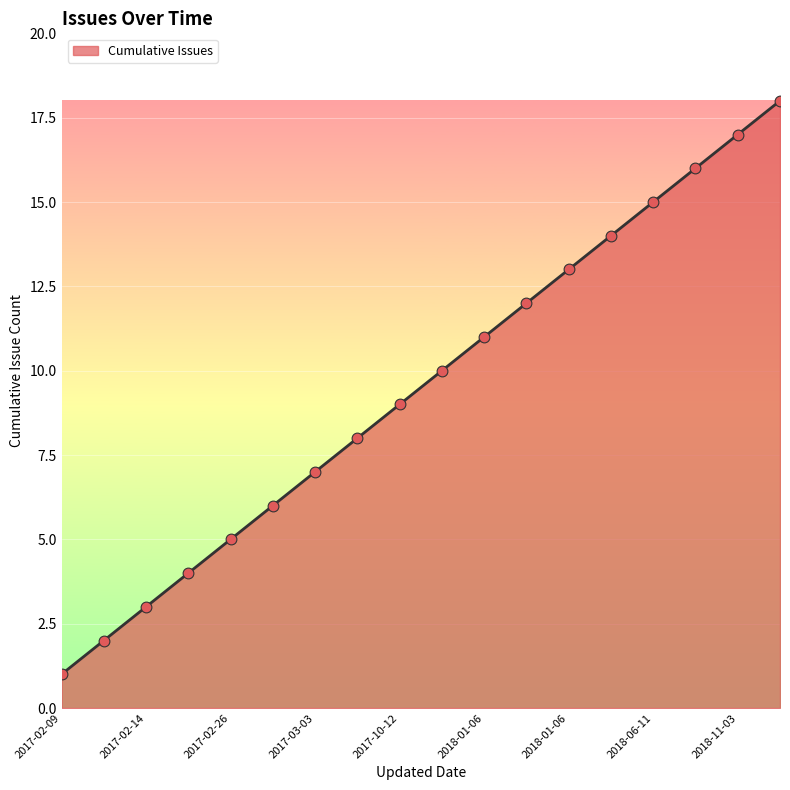

What is the difference between the maximum and minimum values?

17